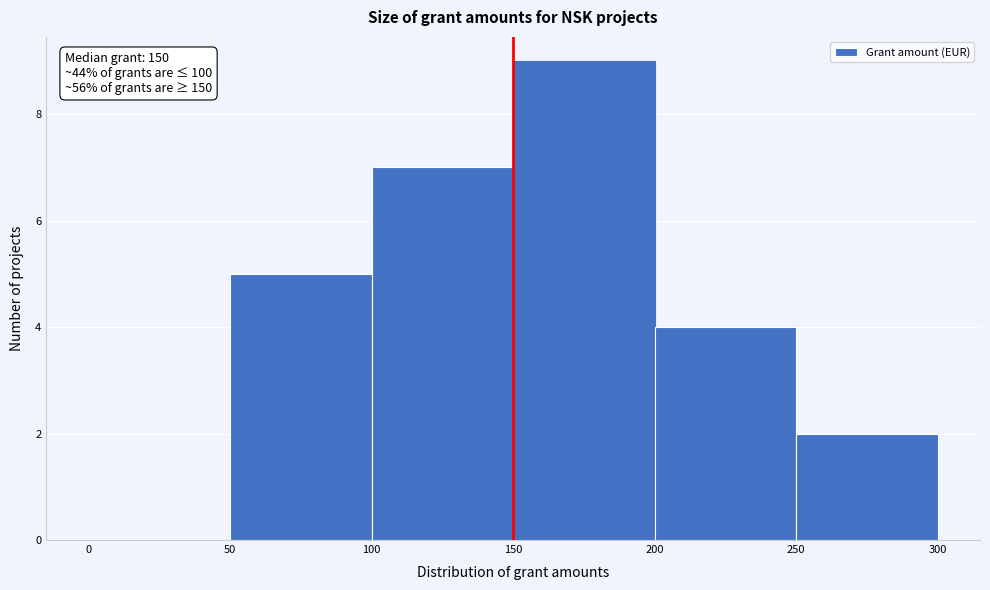

Over which range of the x-axis is the bar tallest?

150 to 200